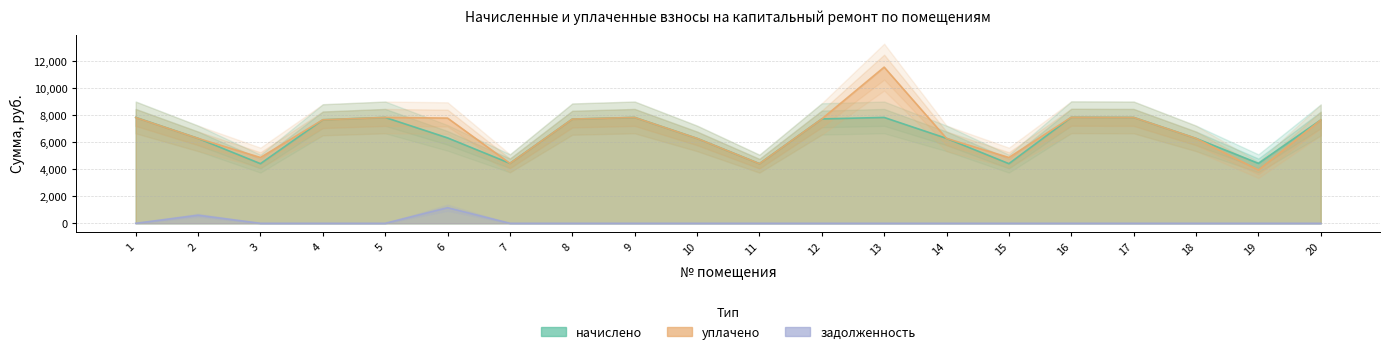

Where is the first local maximum for уплачено?

5